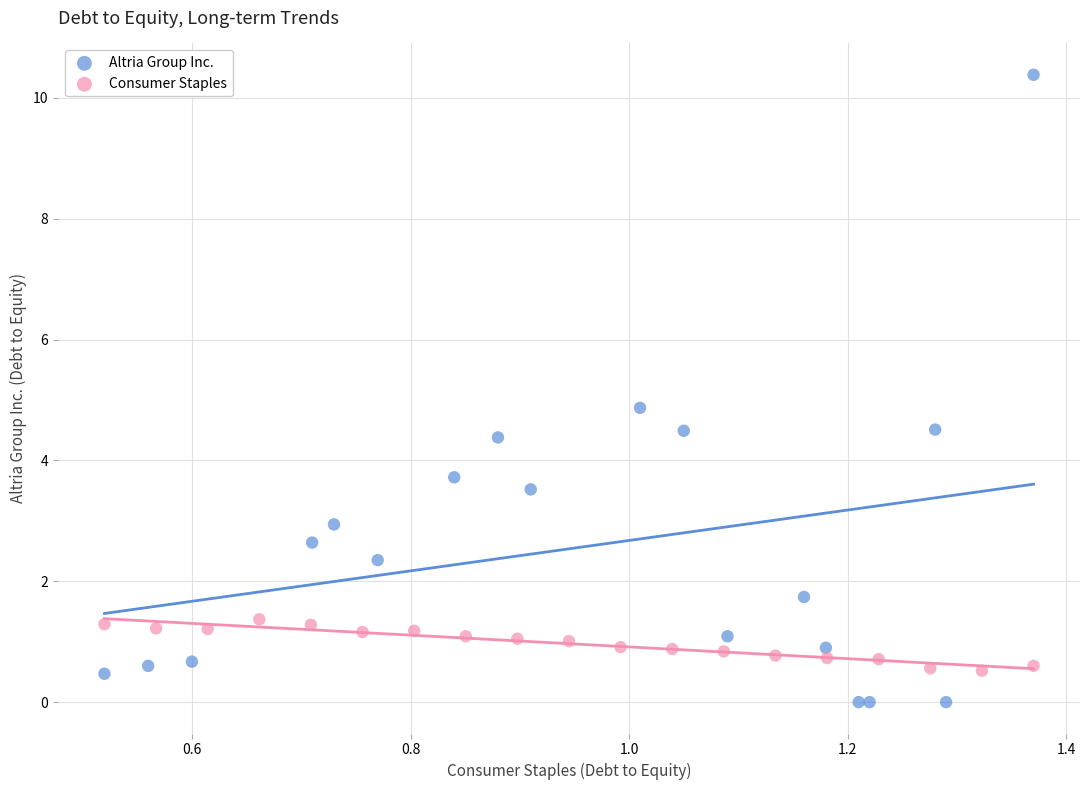

Which series reaches the maximum Y coordinate?

Altria Group Inc.